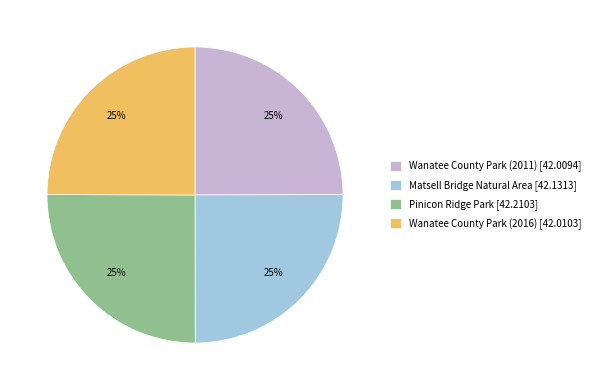

Is there any slice that represents more than half of the pie?

No